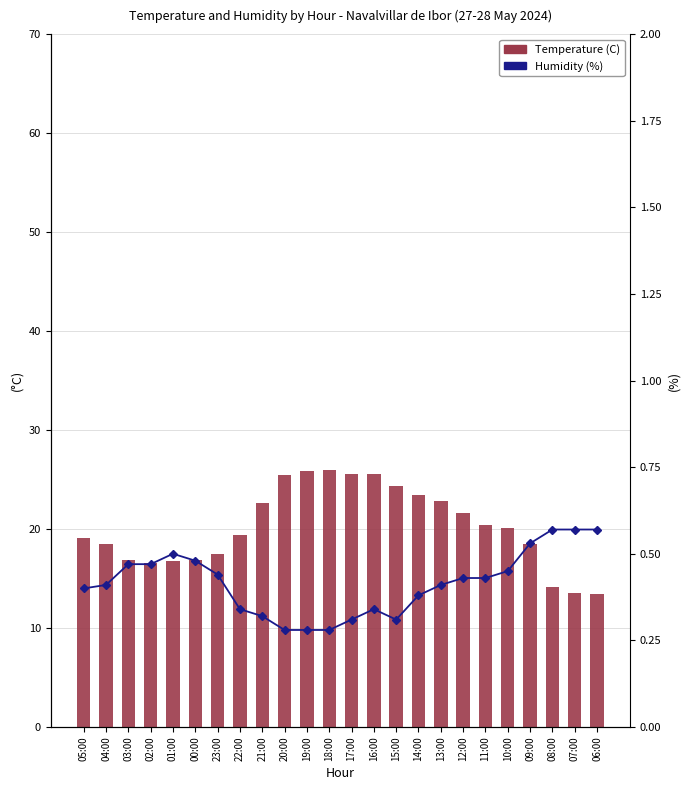

What is the label of the 18th bar from the right?

23:00